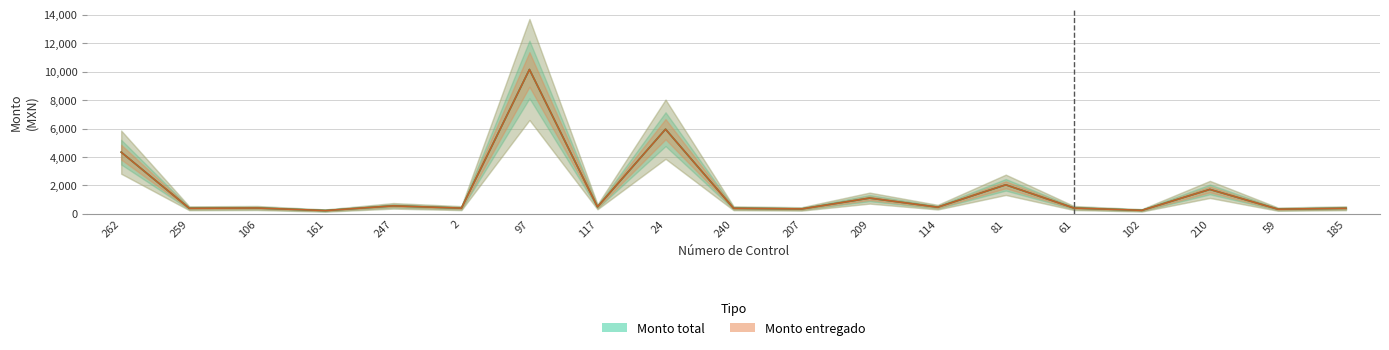

Where is the first local maximum for Monto entregado?

106